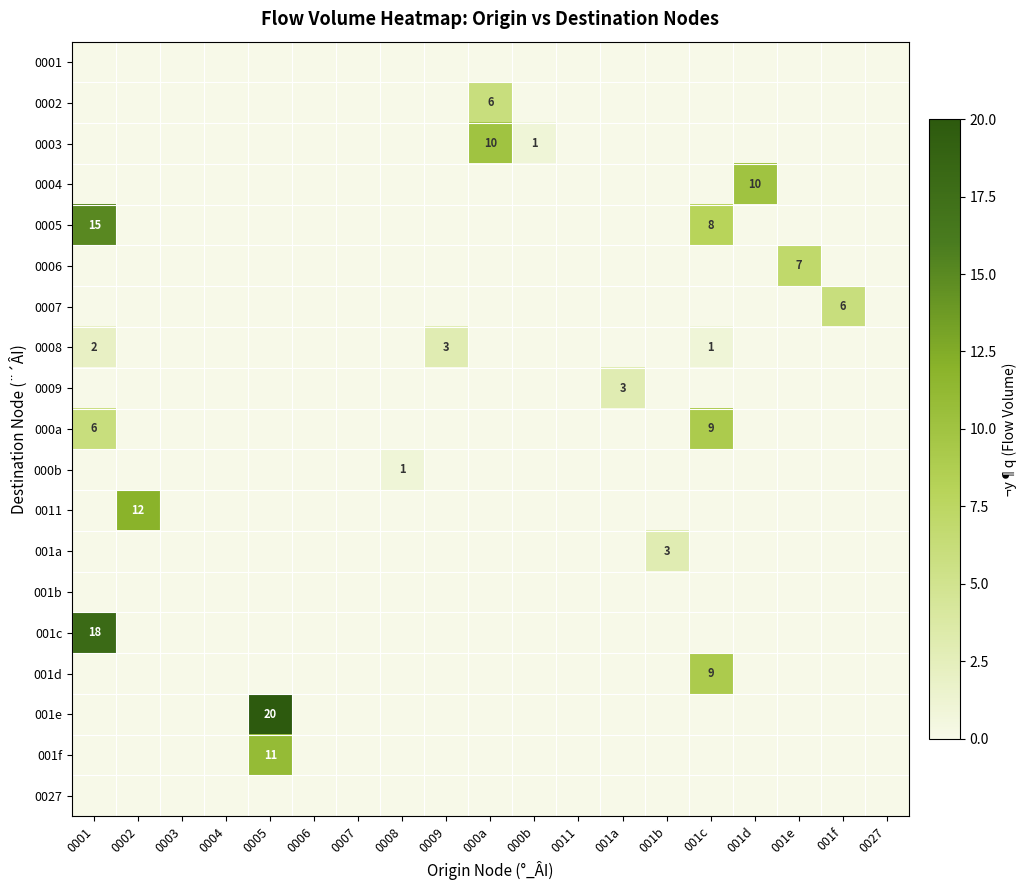

Which label corresponds to the largest value in the chart?

0005